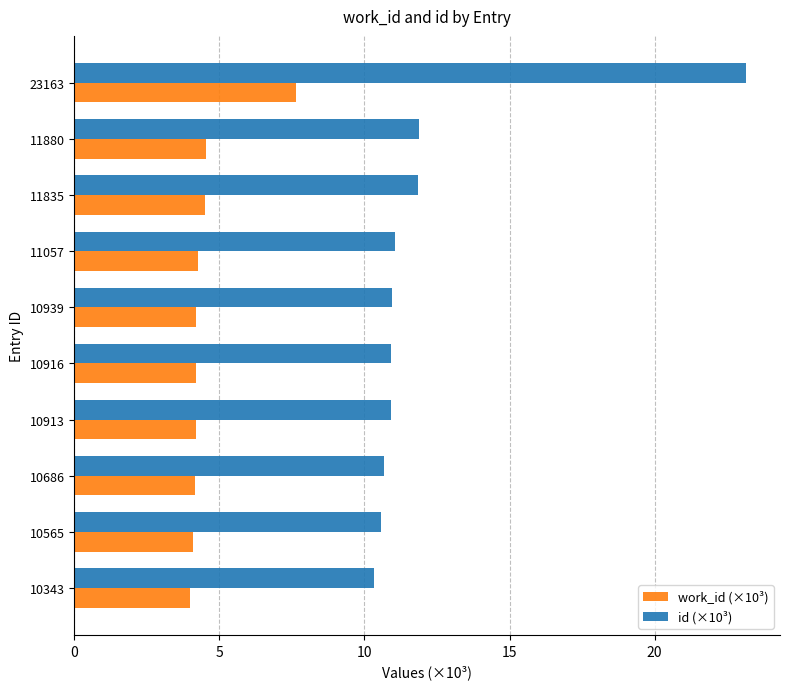

Which series has the largest total across all categories?

id (×10³)